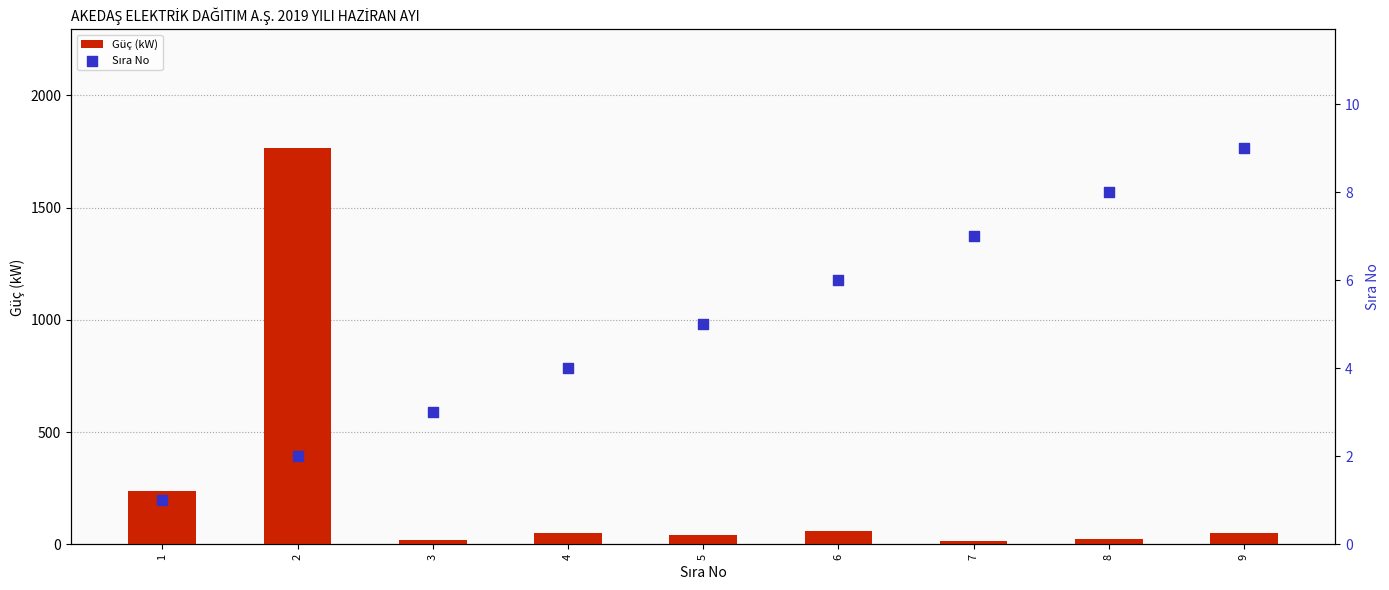

What is the total value across all series at 6?

66.0